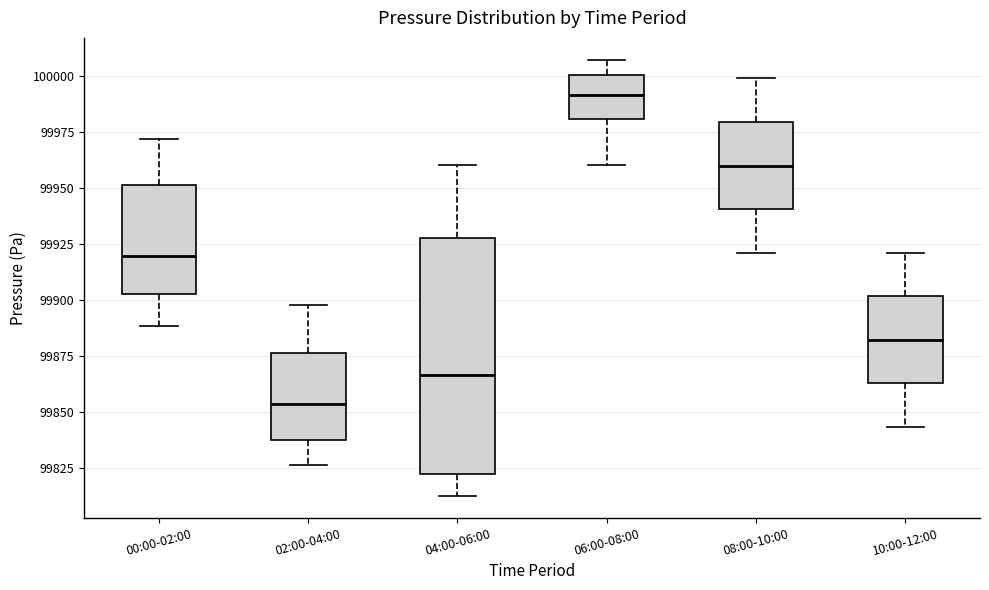

Which box has the lowest median line?

02:00-04:00